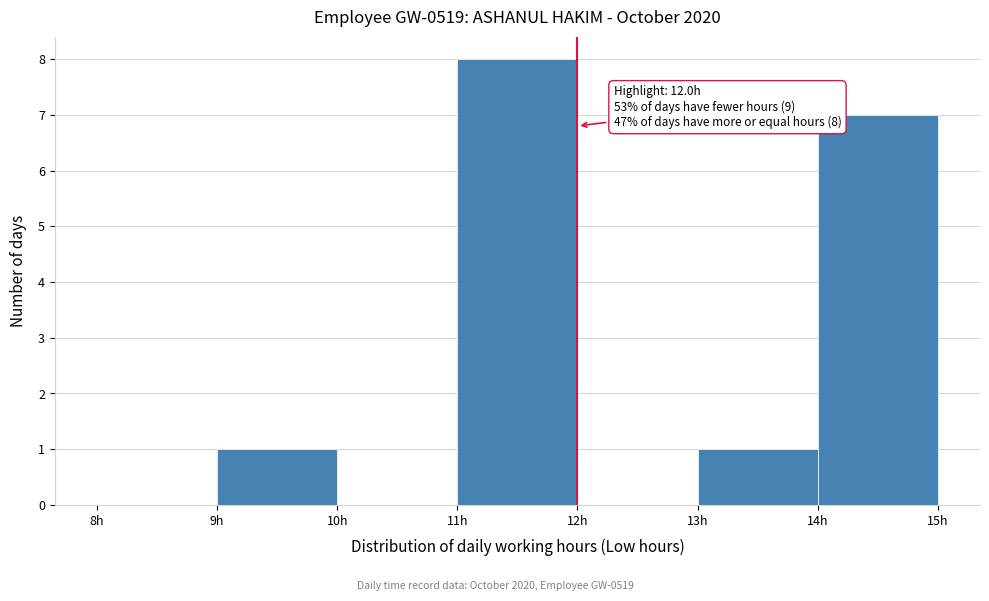

Over which range of the x-axis is the bar tallest?

11 to 12